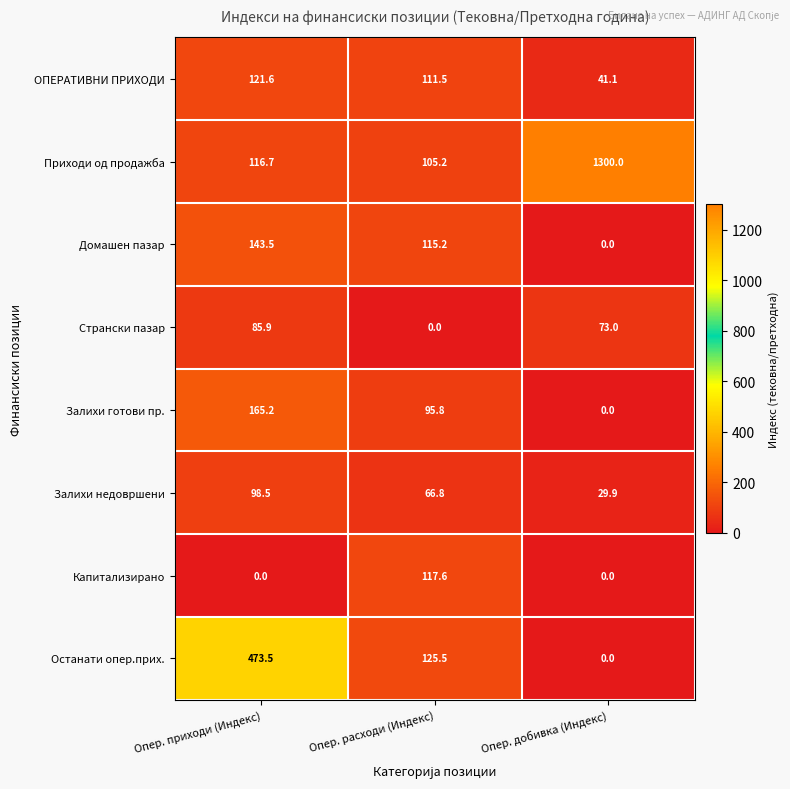

Where does the ОПЕРАТИВНИ ПРИХОДИ series first go above 111?

Опер. приходи (Индекс)